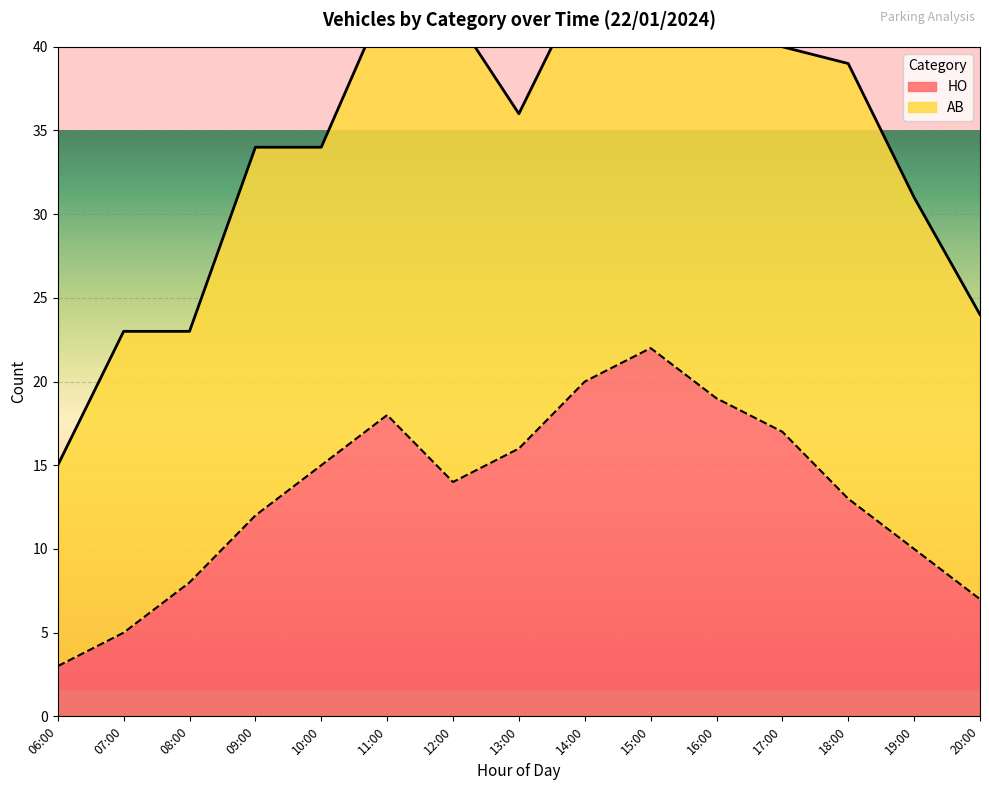

The chart shows a value of 19 at 16:00. True or false?

True